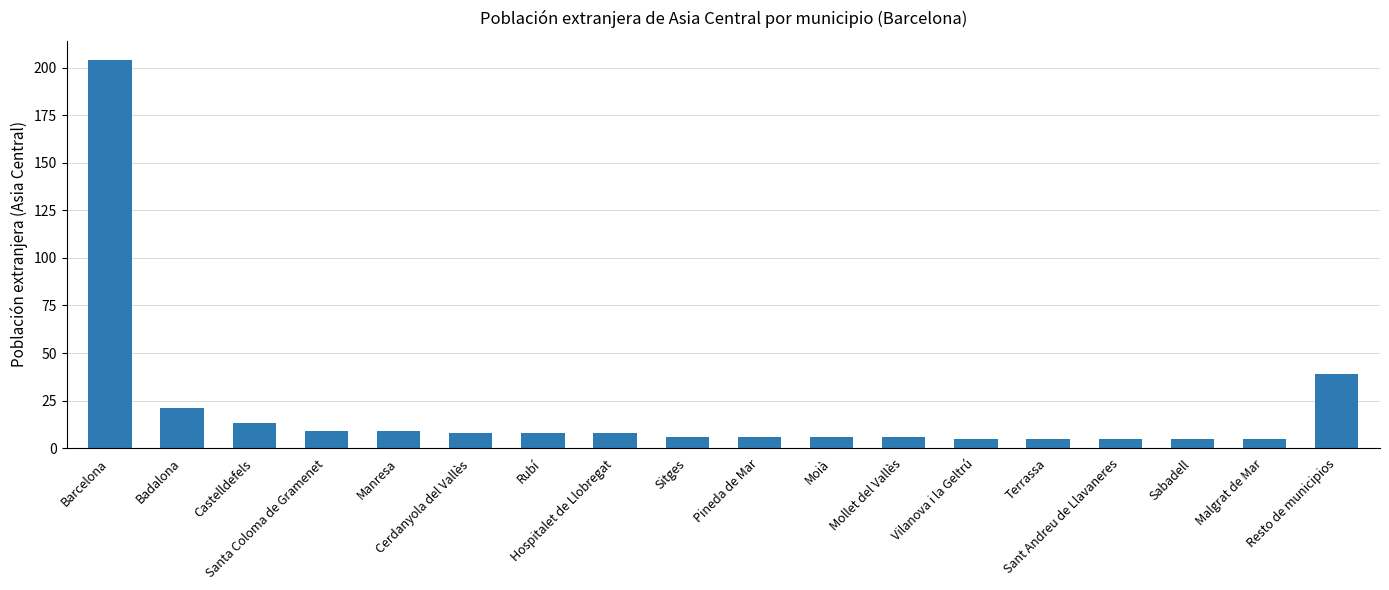

What is the difference between the second highest and second lowest values?

34